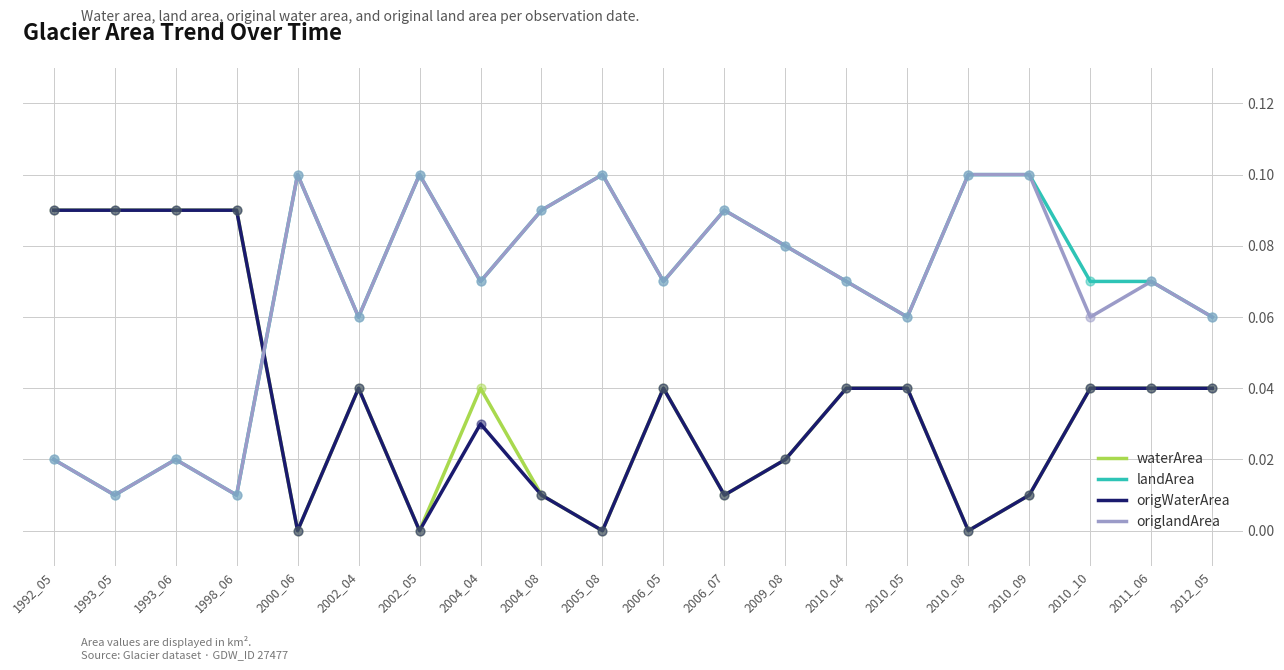

What are all the series names shown in the legend?

waterArea, landArea, origWaterArea, origlandArea